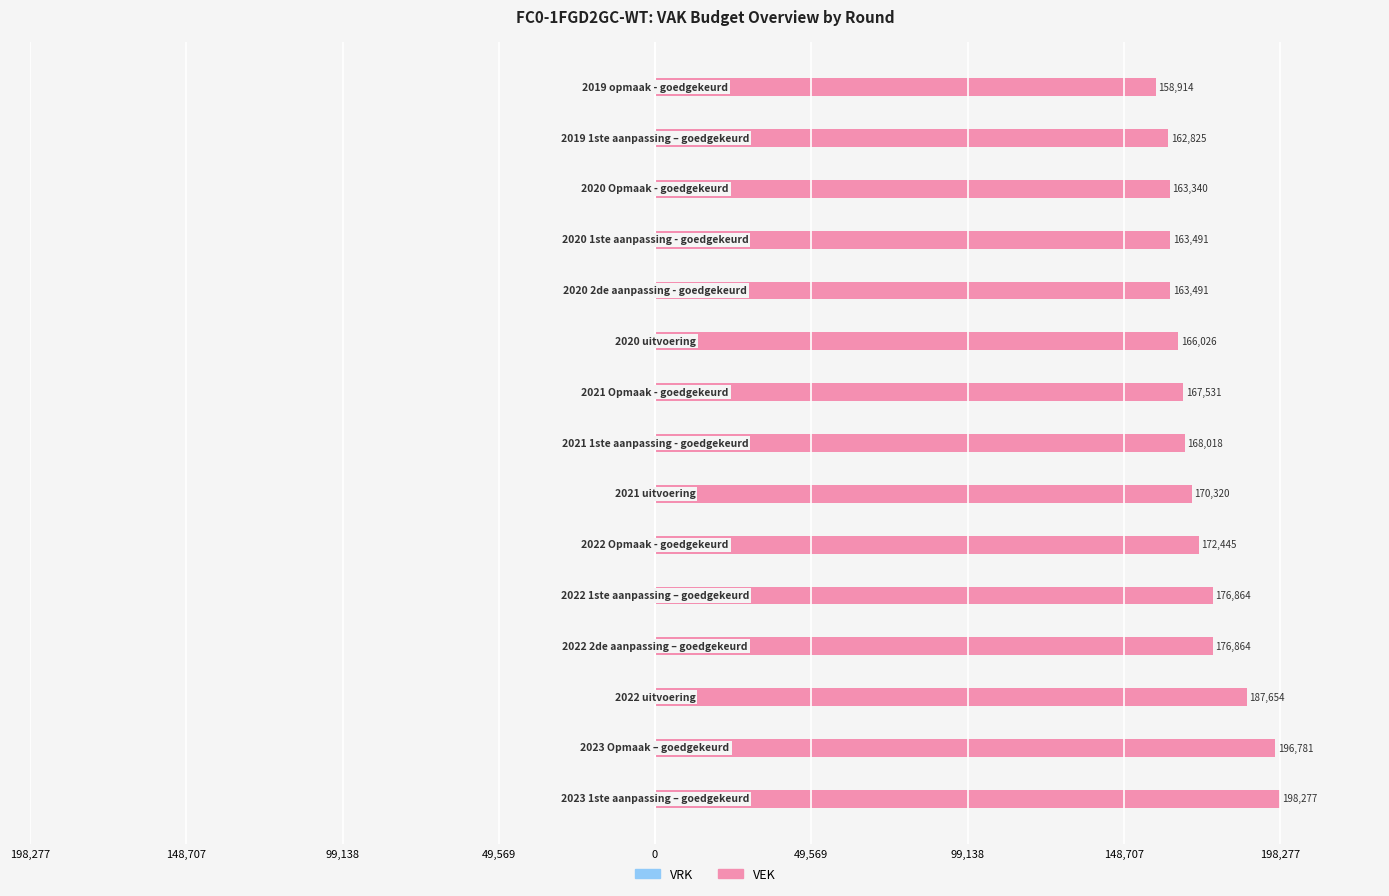

Does the chart contain stacked bars?

No